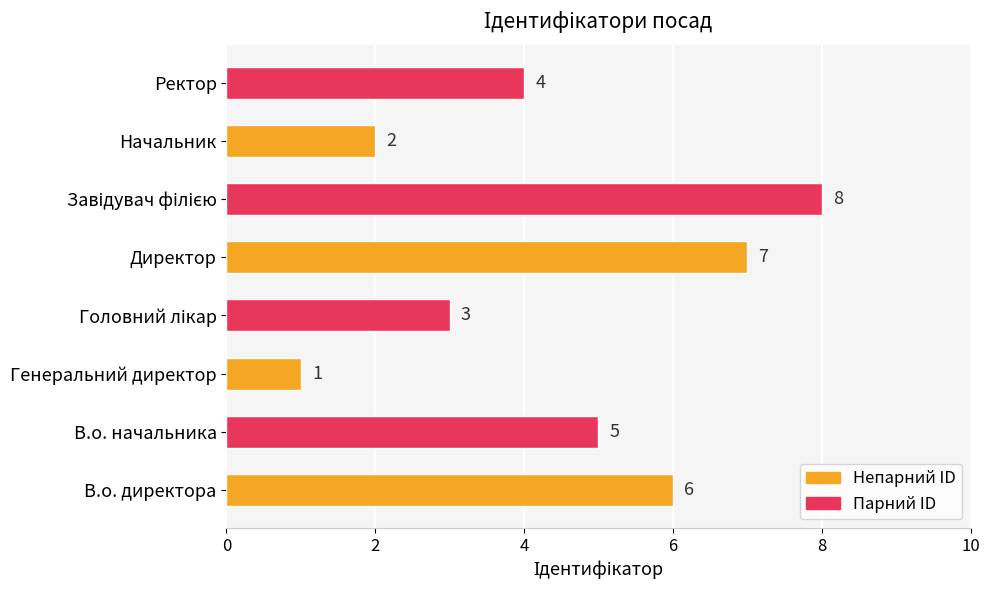

What is the difference between the maximum and second lowest values?

6